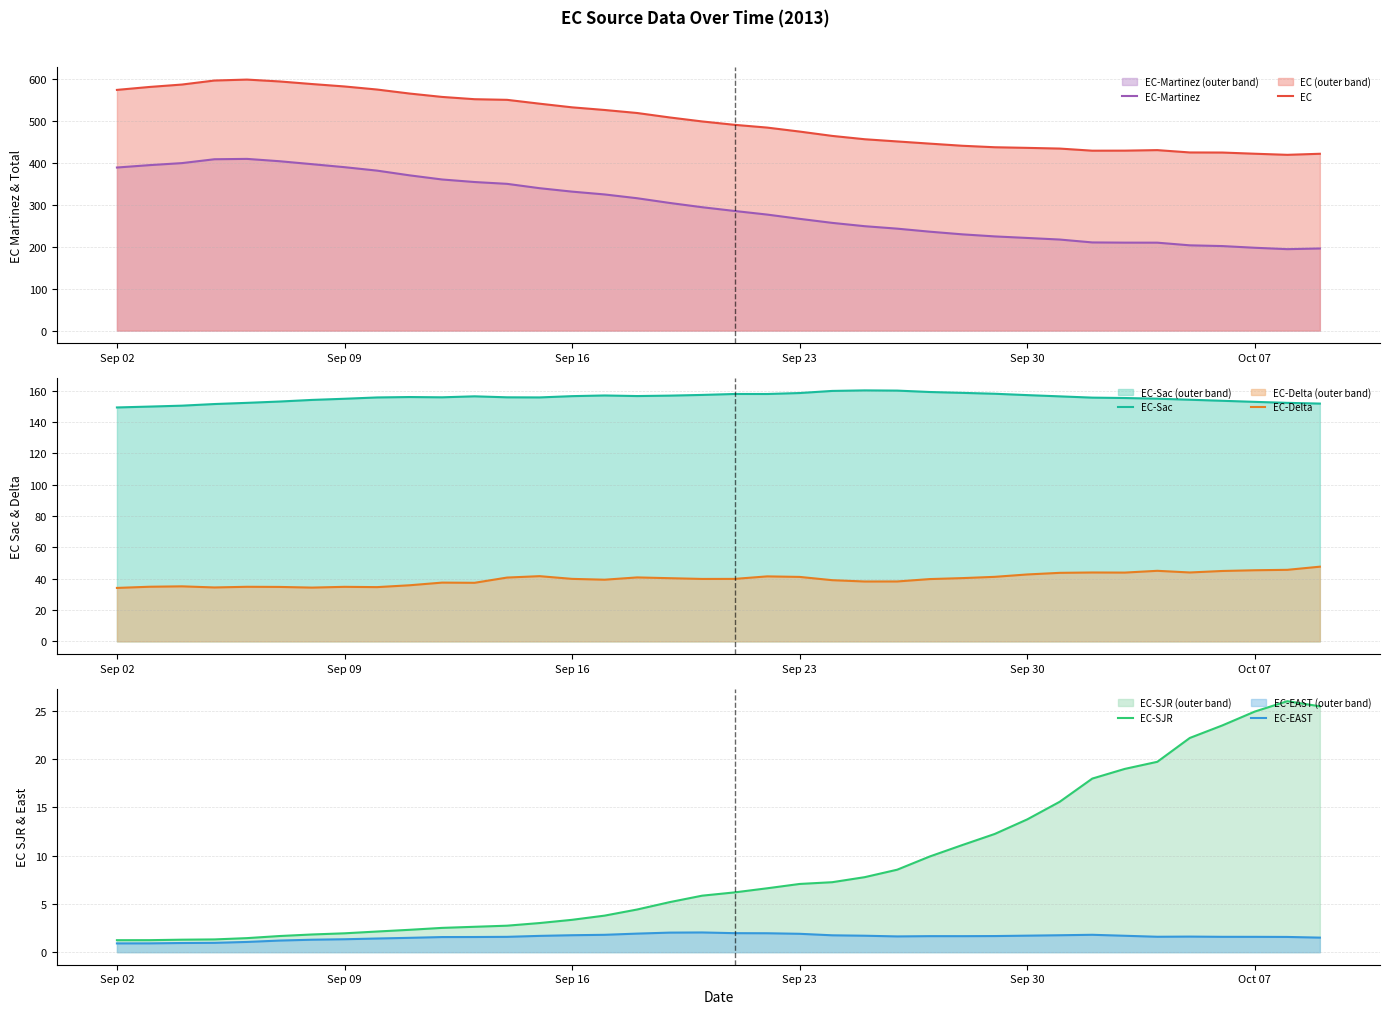

At how many categories does at least one series exceed 104?

38